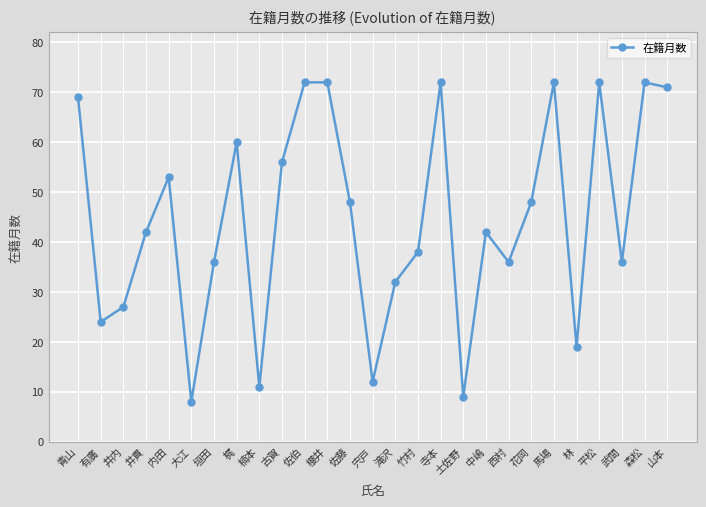

The value at 山本 is 44. True or false?

False